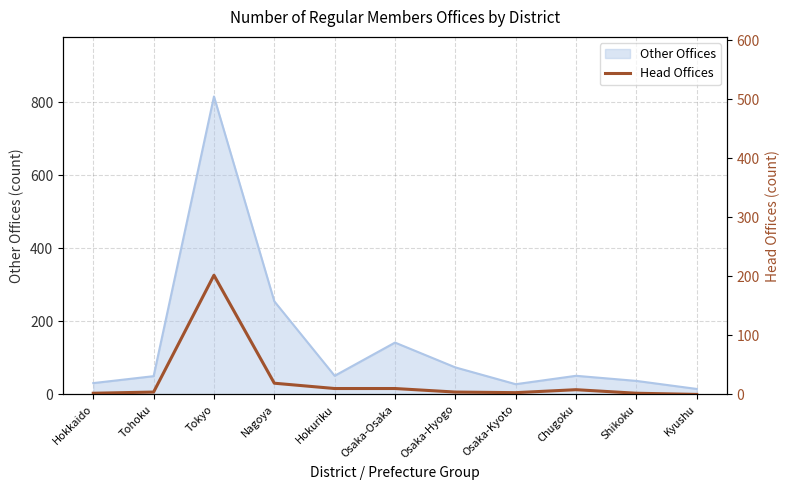

Where is Other Offices nearest to the value 415?

Nagoya